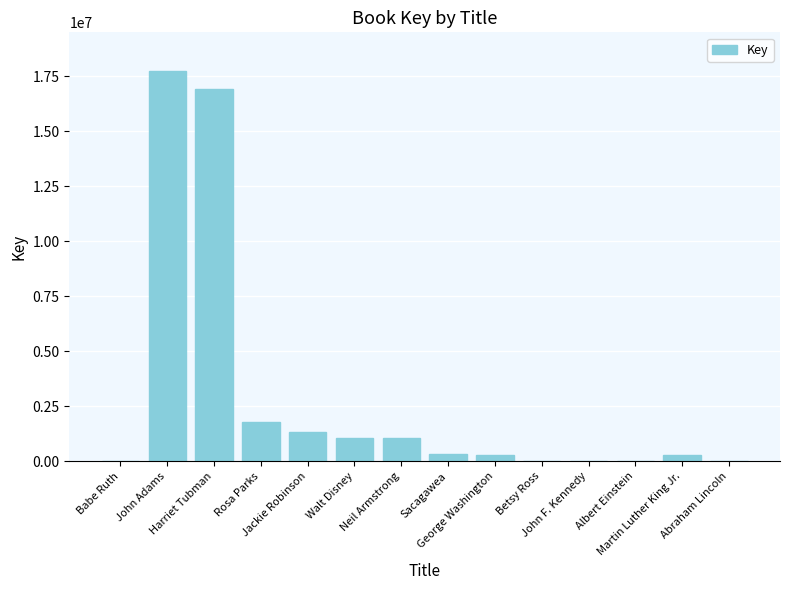

What is the approximate value at Betsy Ross, to the nearest 10?

6560